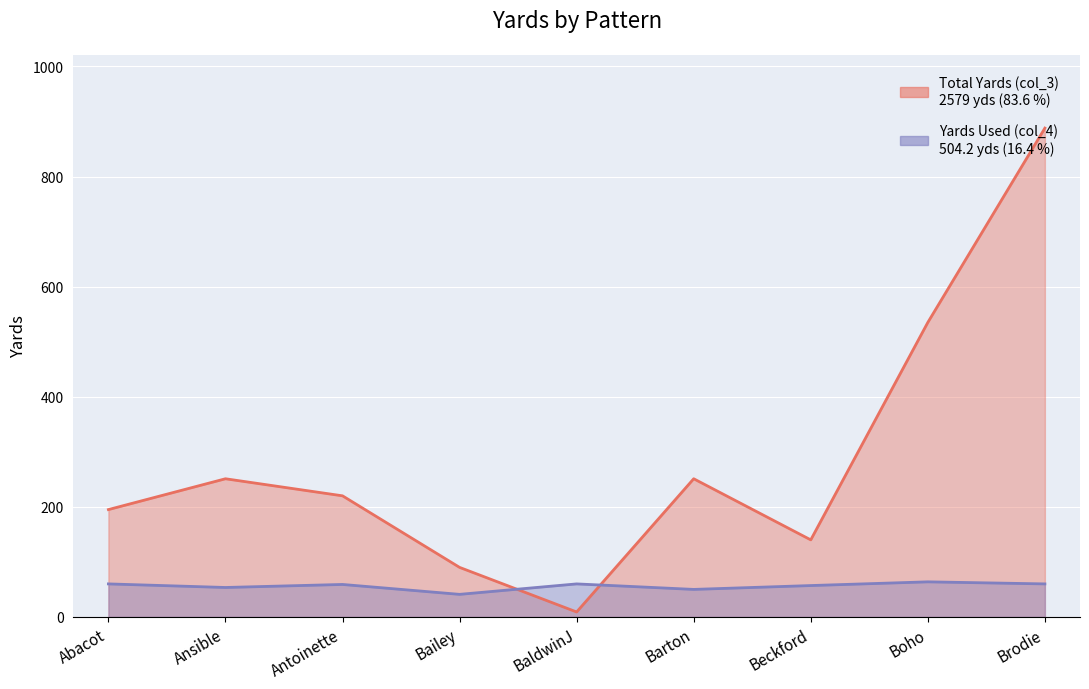

What is the smallest value displayed?

9.0